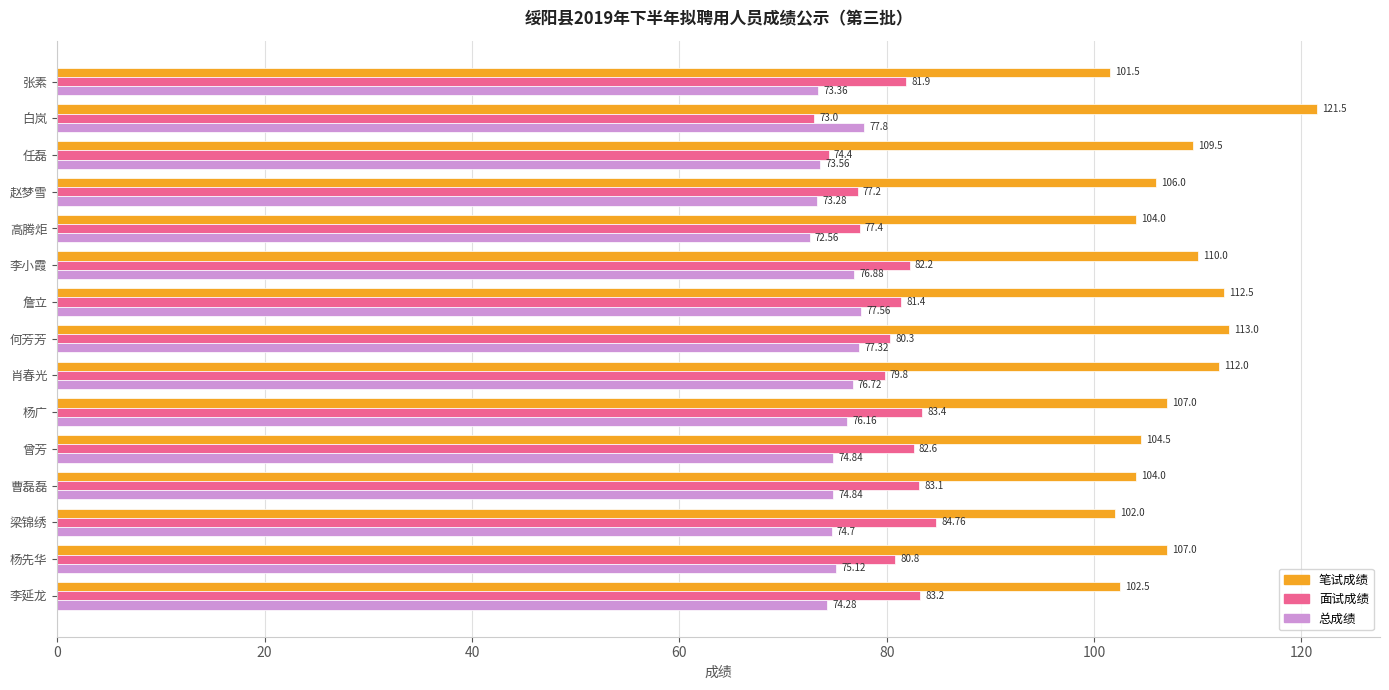

Which series has the largest total across all categories?

笔试成绩